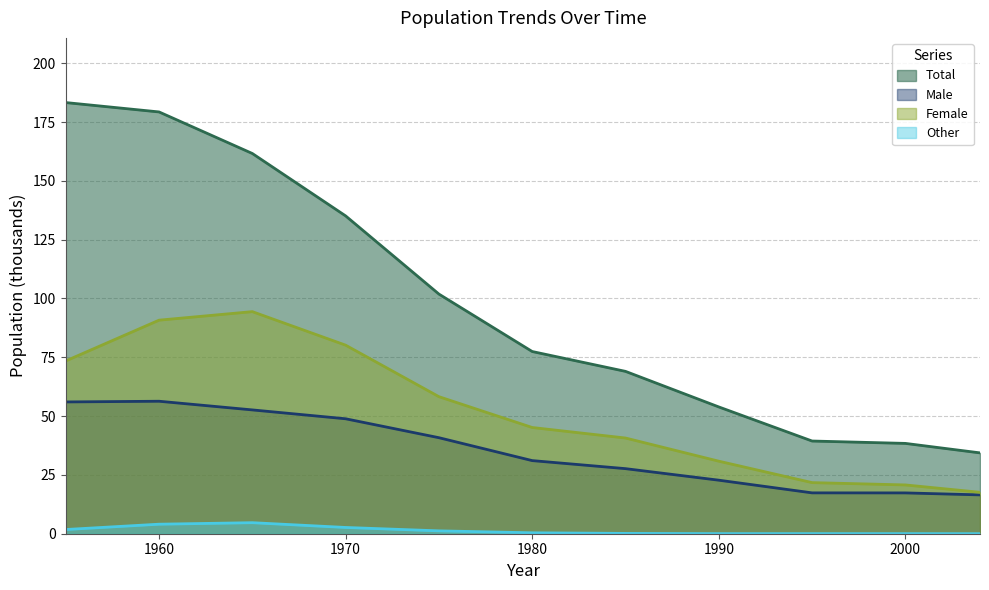

What is the lowest value of the Total series?

34.4